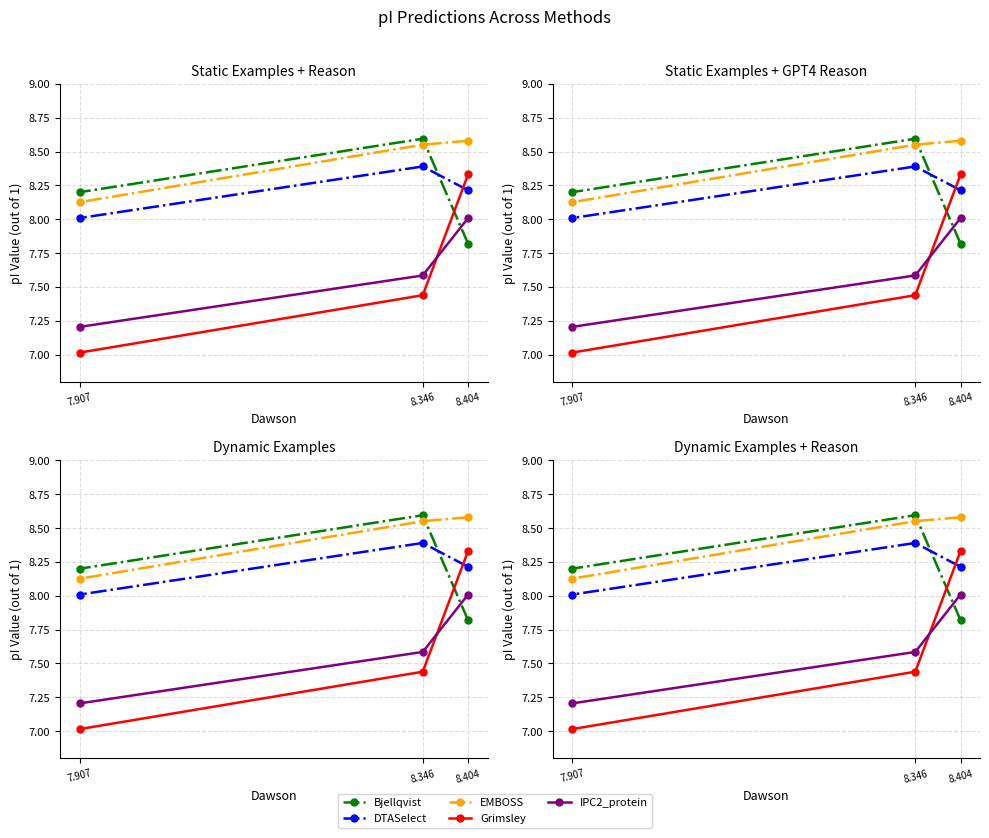

What is the total value across all series at 7.907?

38.6